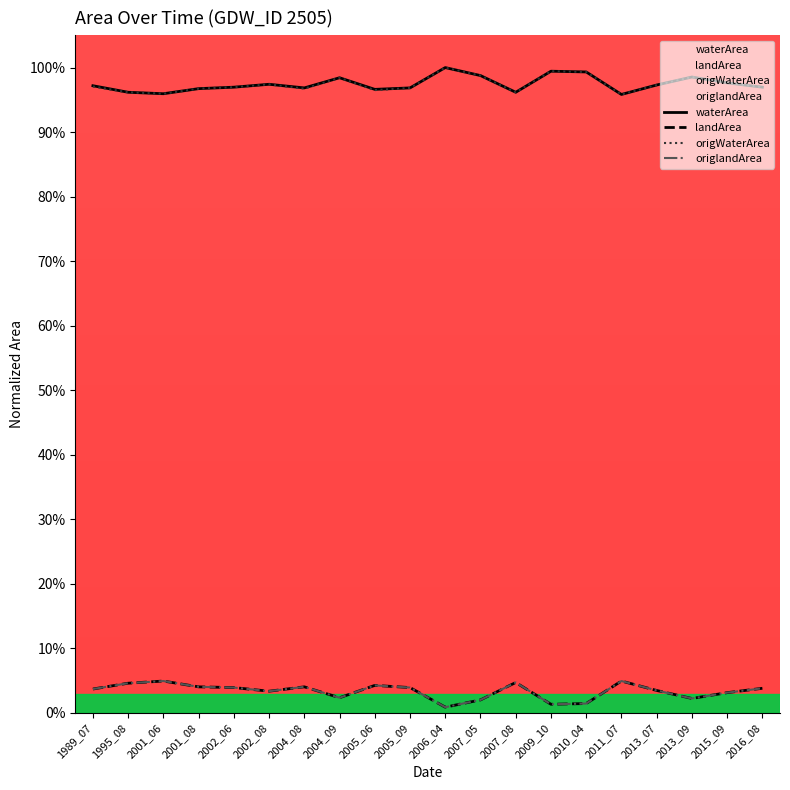

True or false: origlandArea and landArea cross at least once.

False